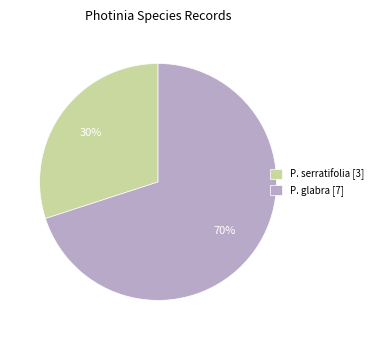

What is the largest slice in the pie chart?

P. glabra [7]